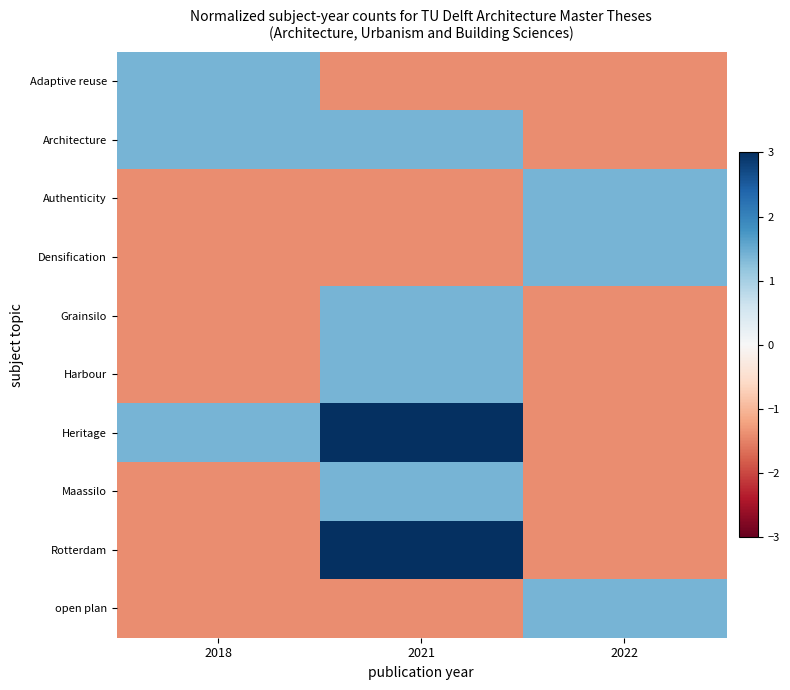

How many categories are shown in the chart?

3